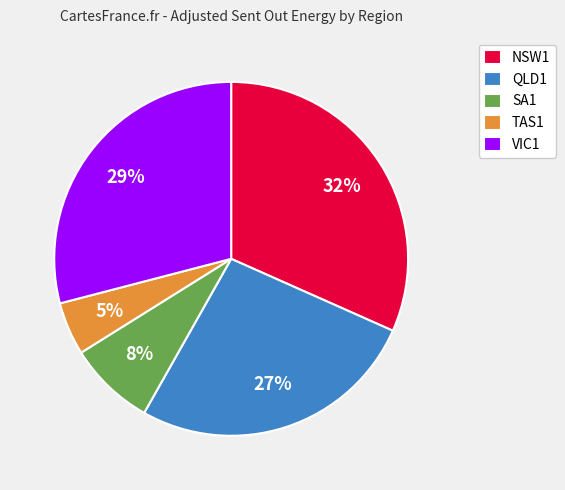

Approximately how many times larger is the value at NSW1 compared to VIC1?

1.1